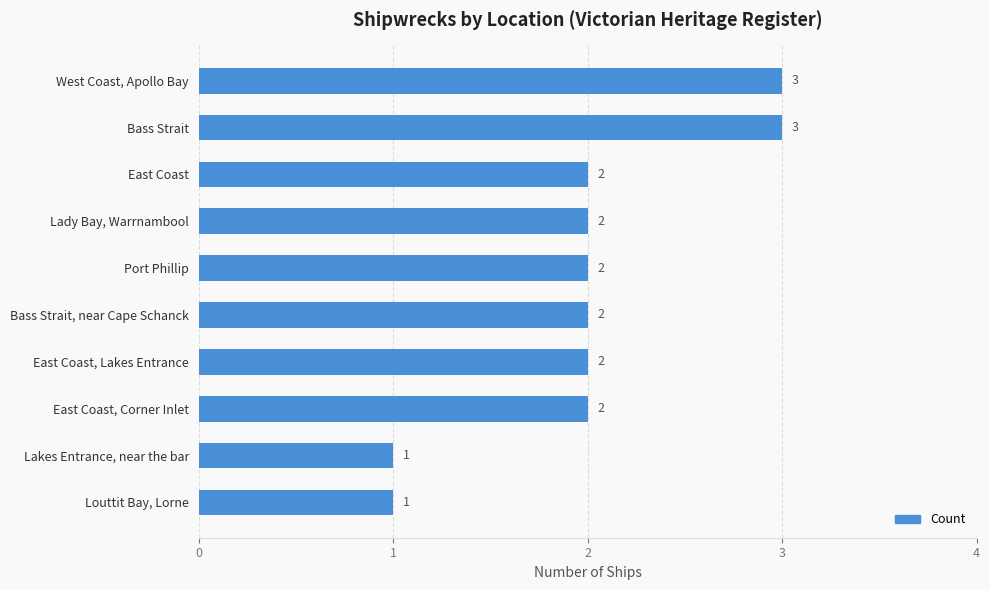

What is the ratio of the value at Bass Strait, near Cape Schanck to the value at West Coast, Apollo Bay?

0.7